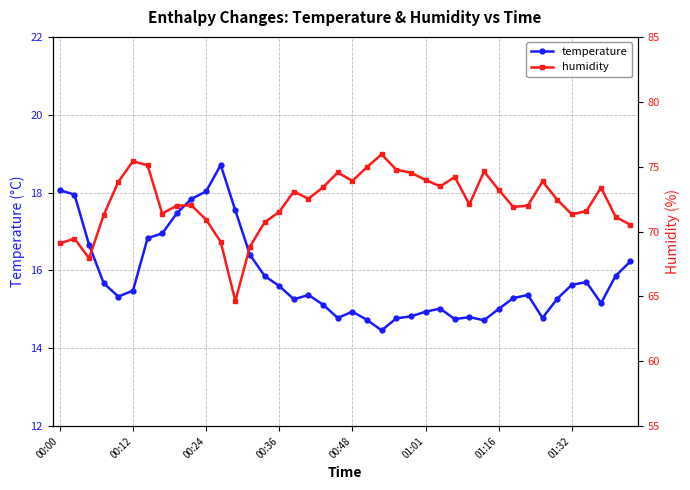

What is the minimum value for temperature?

14.5